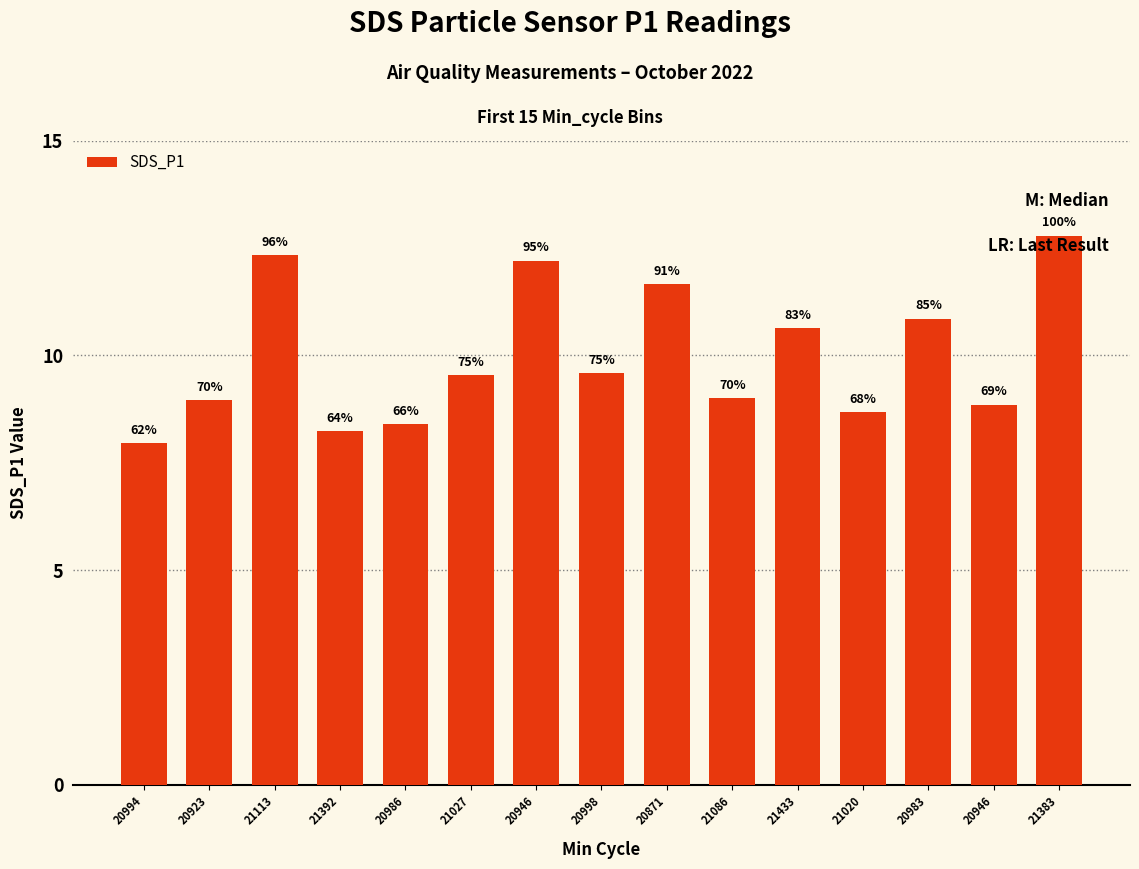

What is the change in value from 21392 to 21086?

+0.8